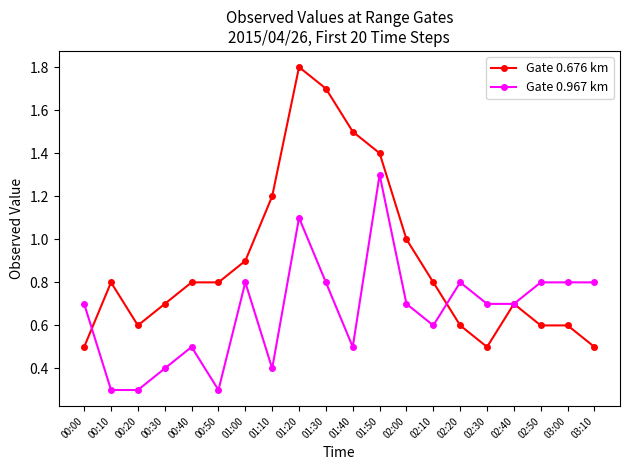

What is the label of the 19th point from the left?

03:00